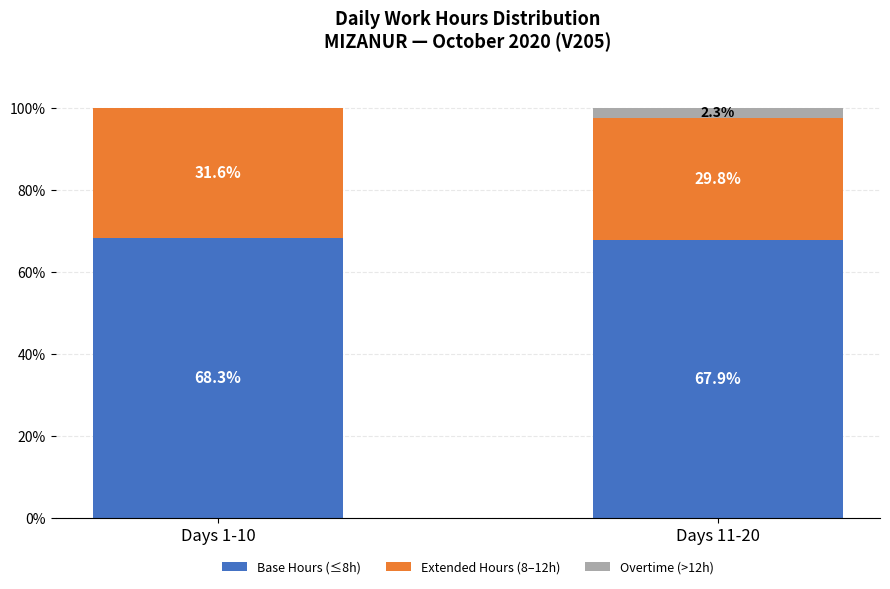

How many data points in Base Hours (≤8h) are above 68?

1